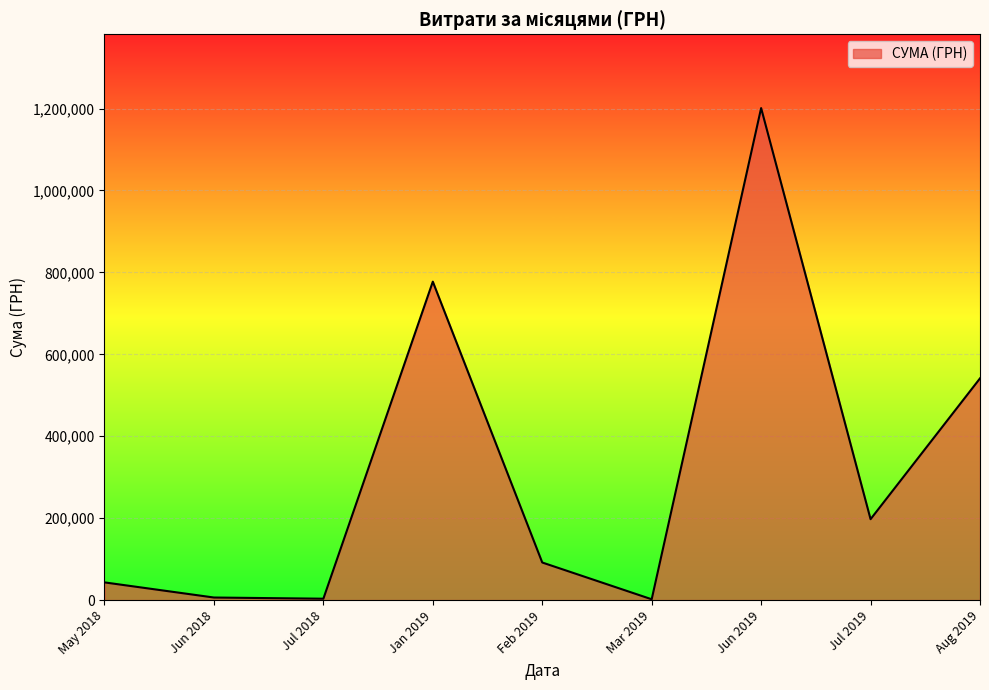

What is the difference between the values at Feb 2019 and Jan 2019?

685692.0